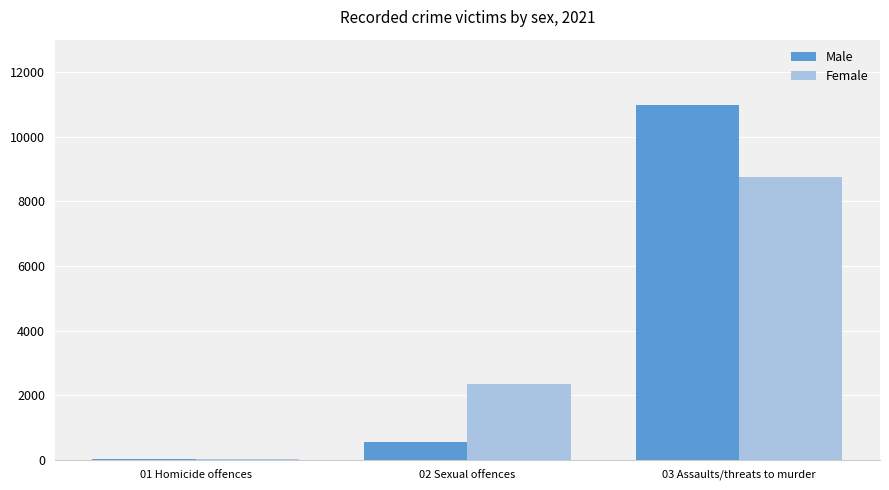

At which category is the sum across all series the highest?

03 Assaults/threats to murder